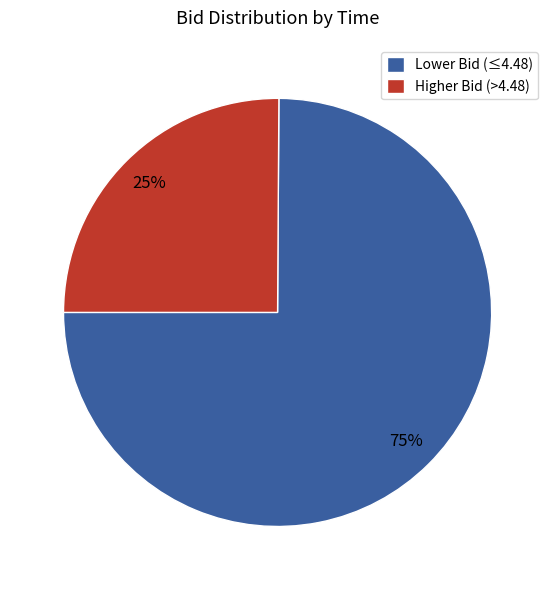

To the nearest percent, what percentage of the pie is Lower Bid (≤4.48)?

75%